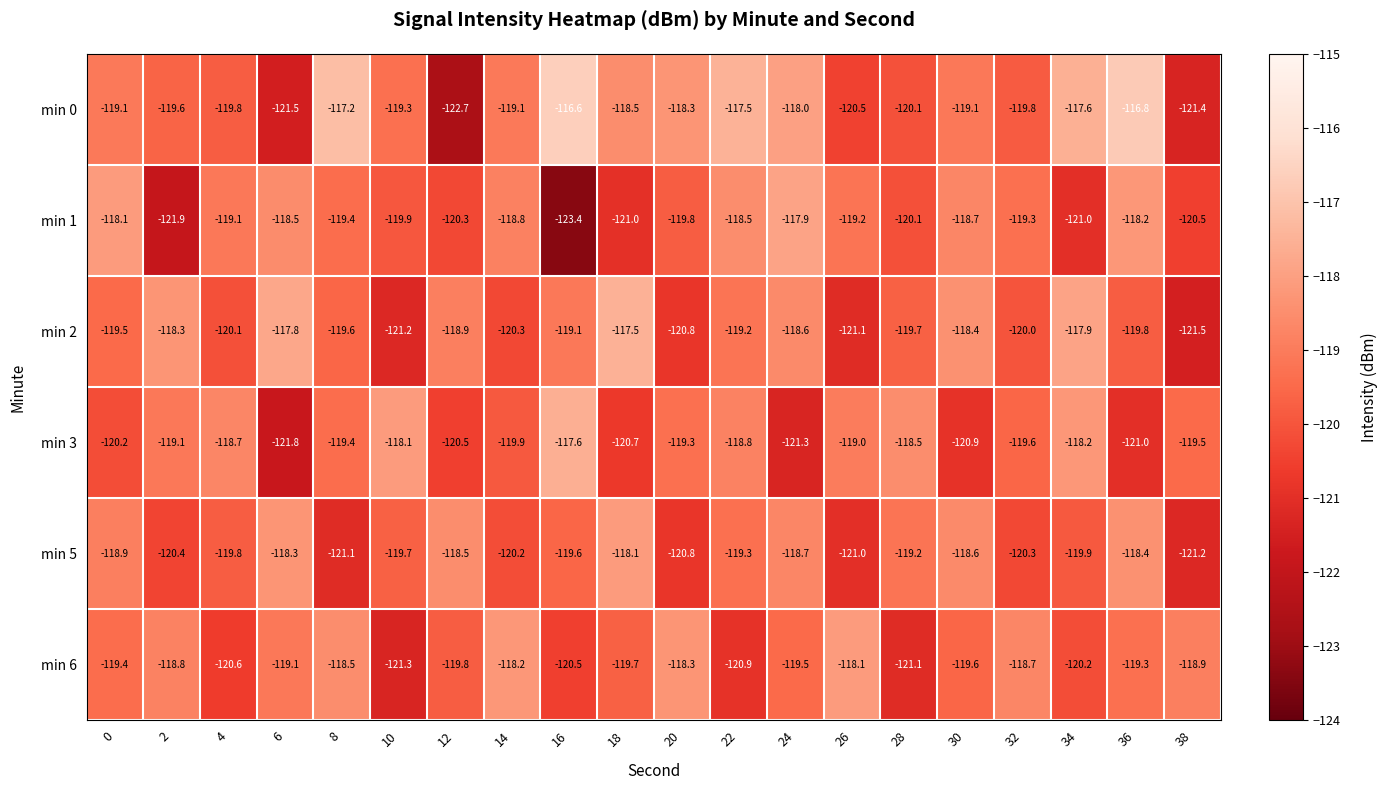

At which label does min 1 reach its minimum?

16